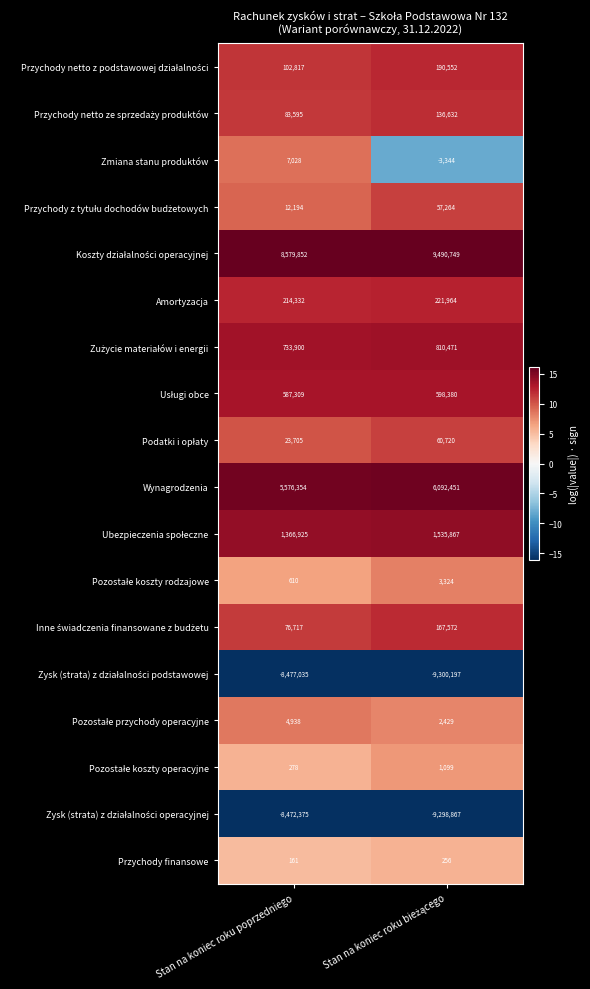

What is the spread (max minus min) of values at Stan na koniec roku poprzedniego?

17056887